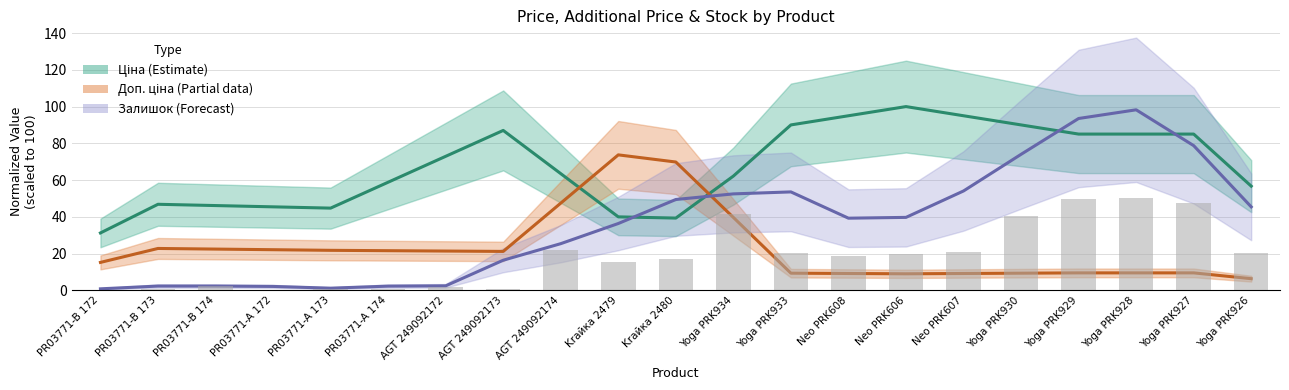

The value of Доп. ціна (Partial) at PR03771-B 173 is 38.1. True or false?

False